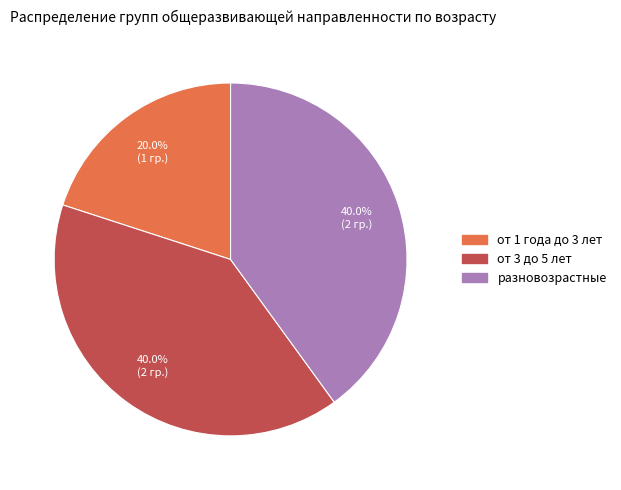

The разновозрастные slice represents 28% of the pie. True or false?

False